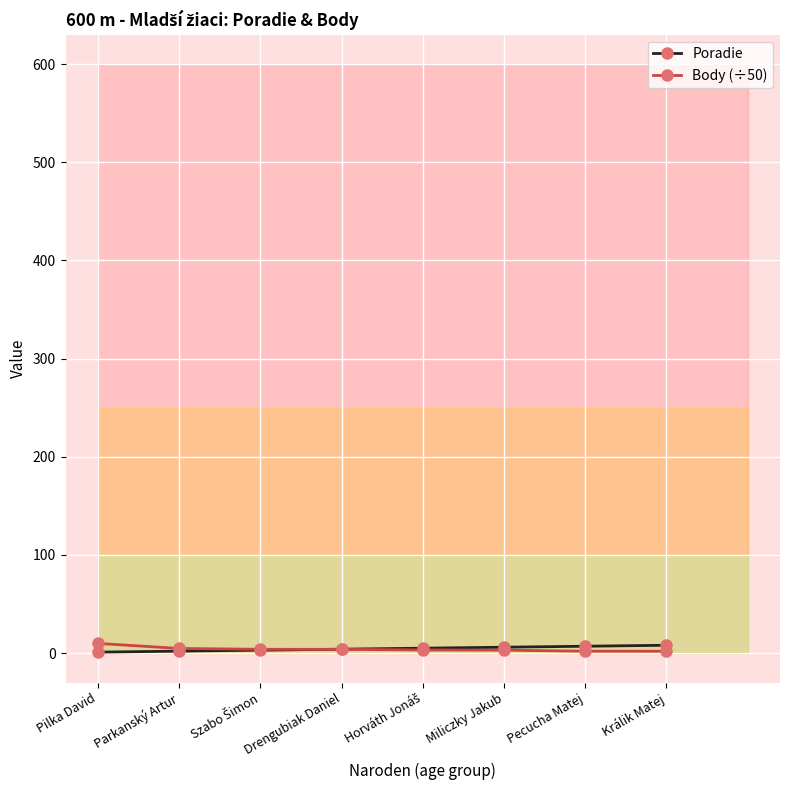

Which has a higher value, Pilka David or Drengubiak Daniel?

Drengubiak Daniel